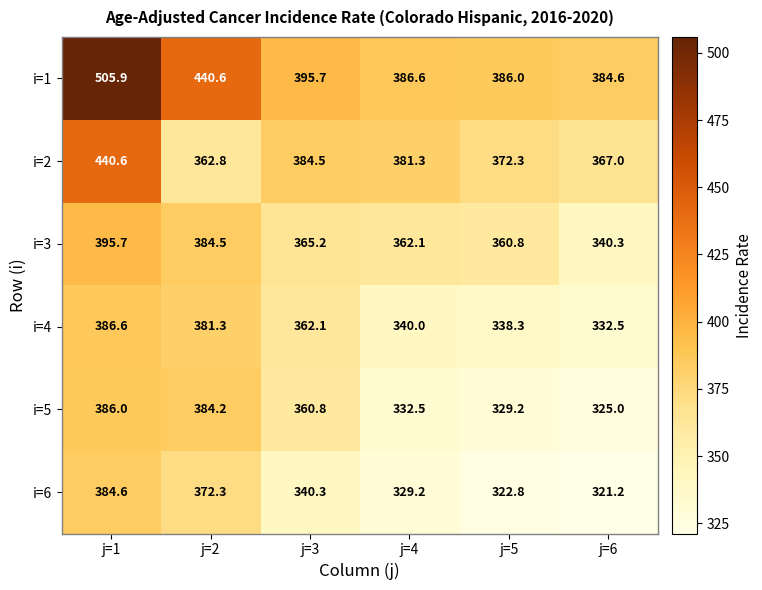

Count the number of categories in the chart.

6